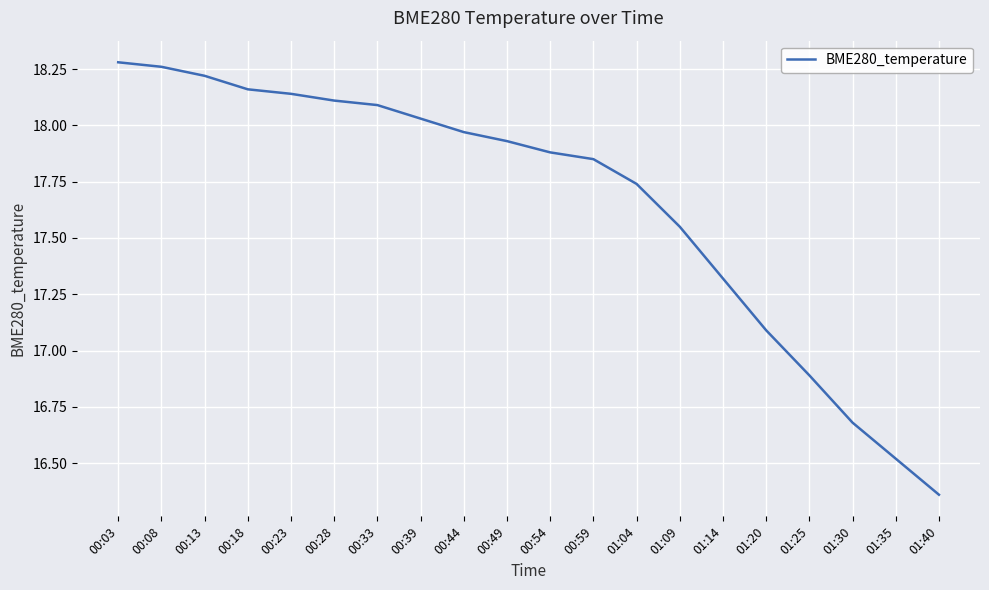

Is this an area chart (filled region under the line)?

No